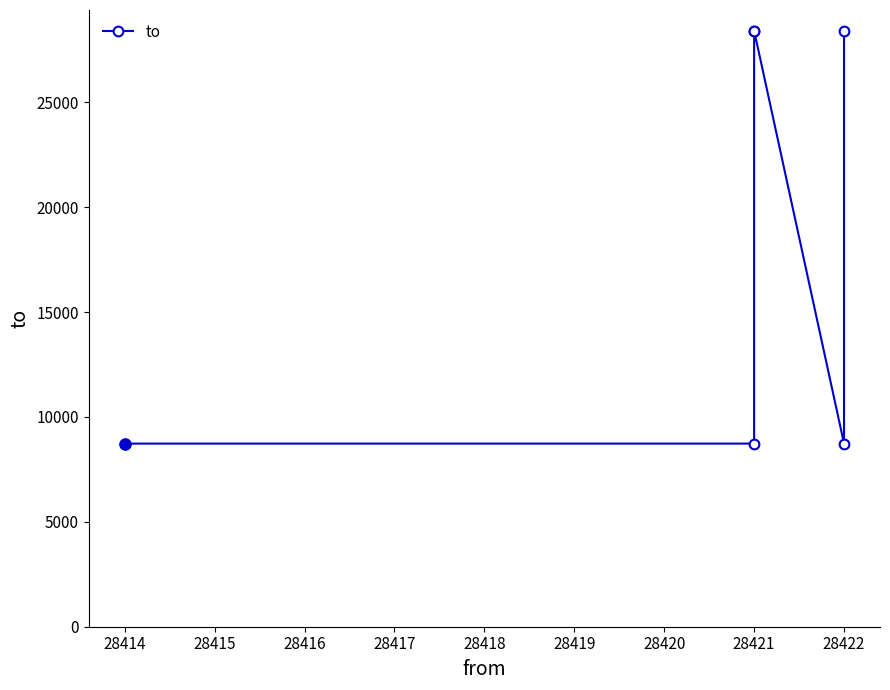

How many data points are above 28414?

1